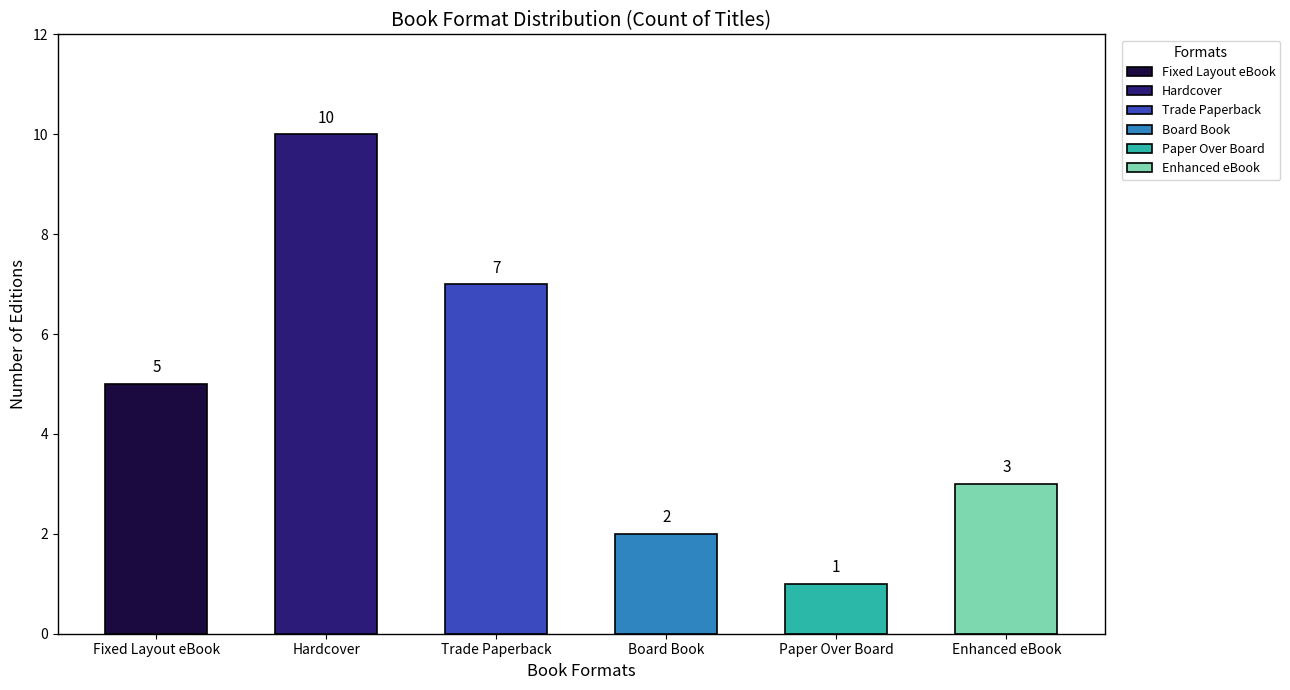

The value at Enhanced eBook is 5. True or false?

False